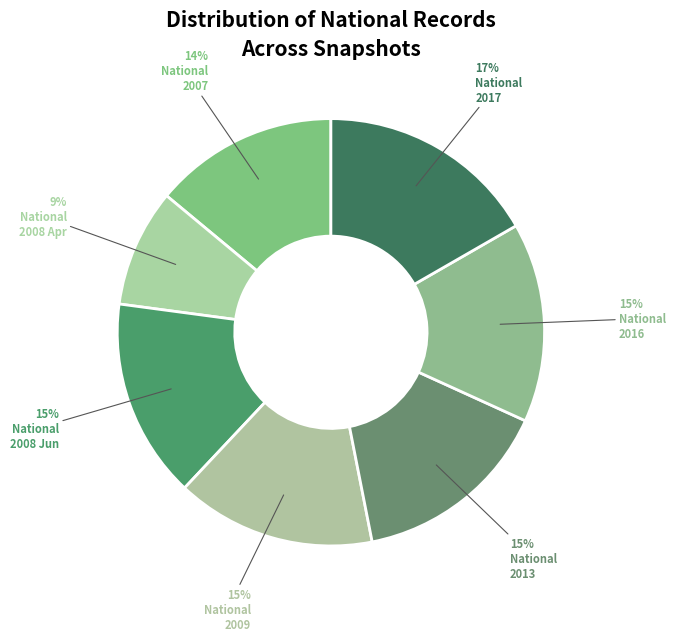

How many slices are in this pie chart?

7